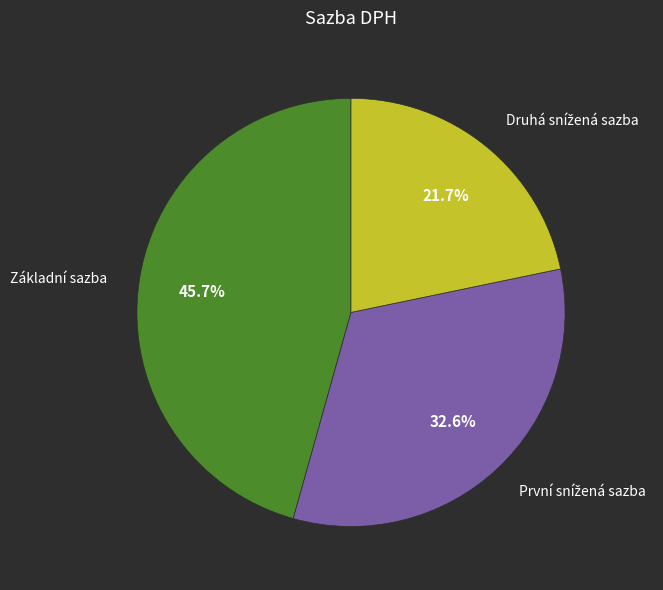

Is Základní sazba the majority of the pie?

No